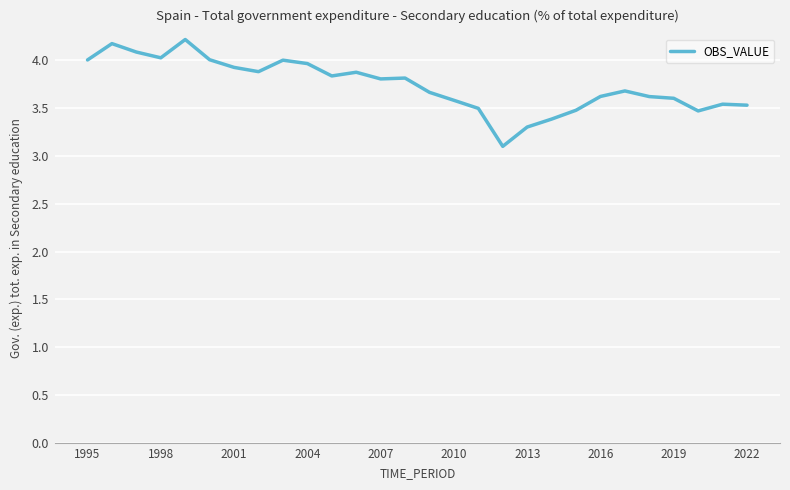

What is the difference between the maximum and minimum values?

1.1